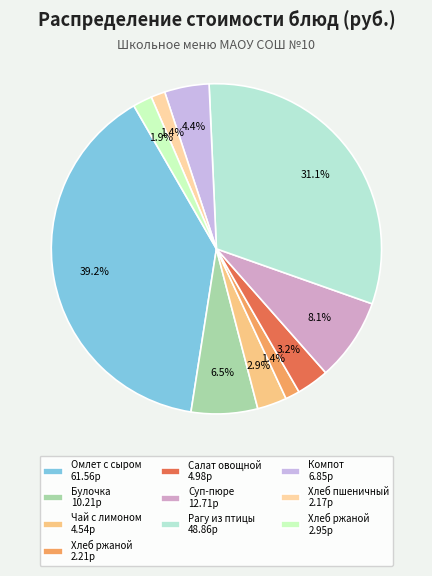

How many slices are in this pie chart?

10